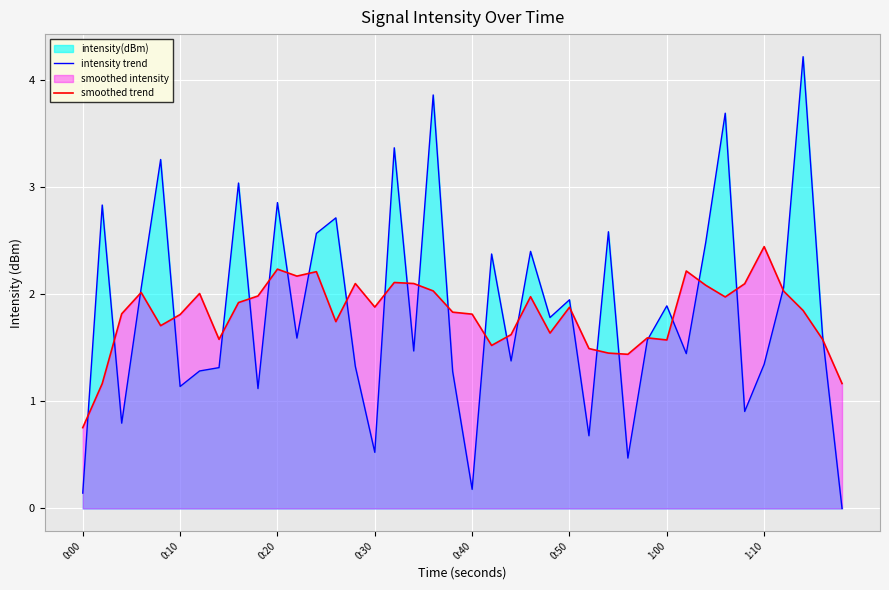

How many interior local valleys does the intensity trend series have?

13